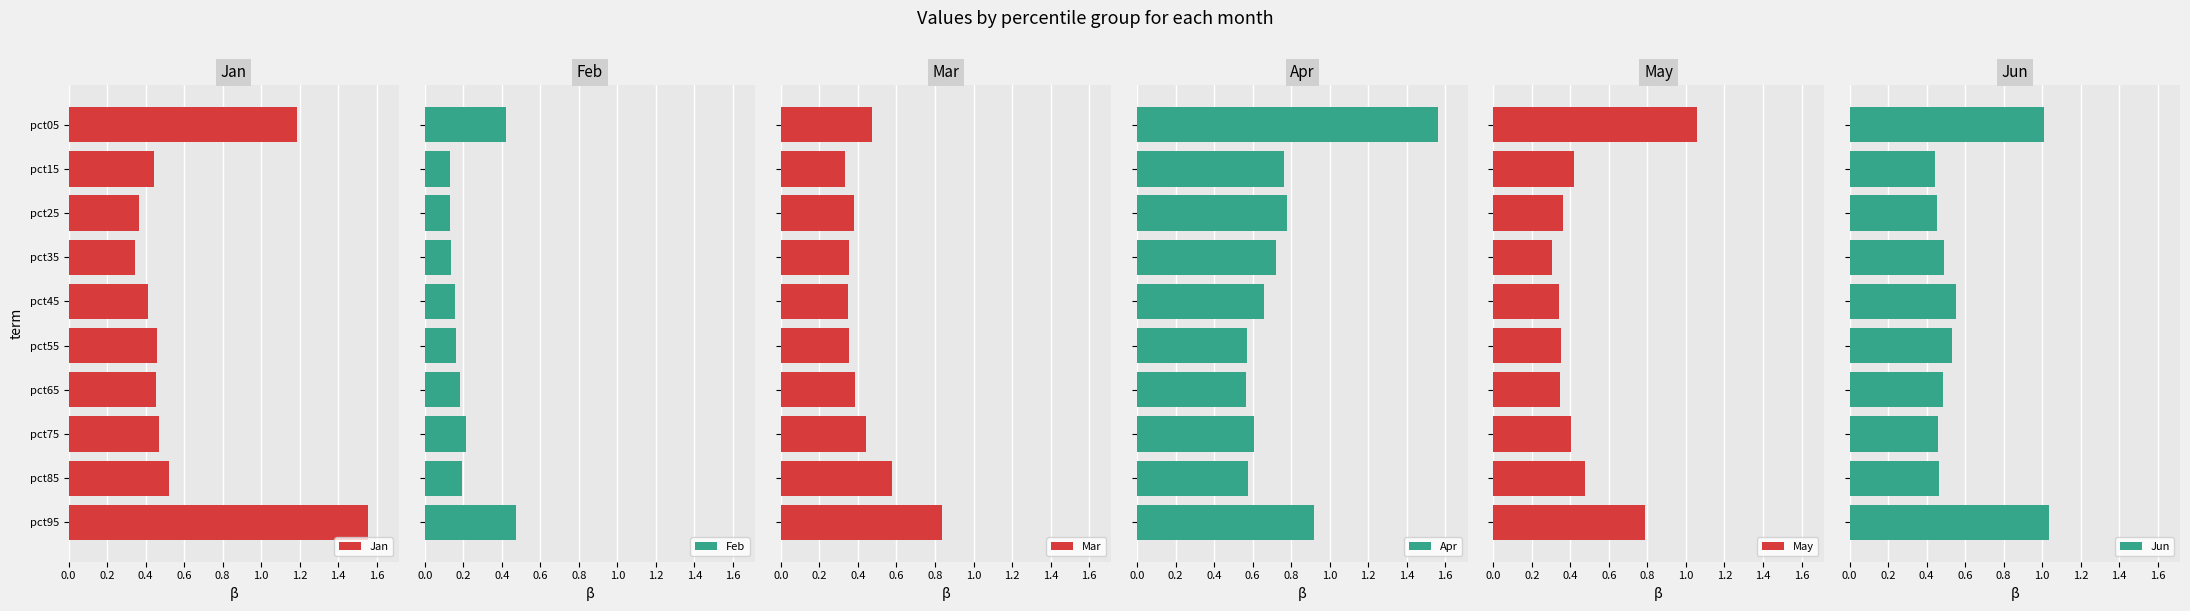

Which series has the largest range (max minus min)?

Jan